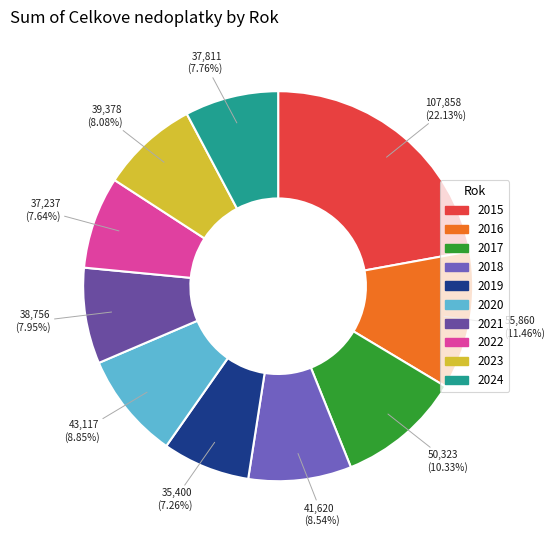

How many segments does this pie chart have?

10